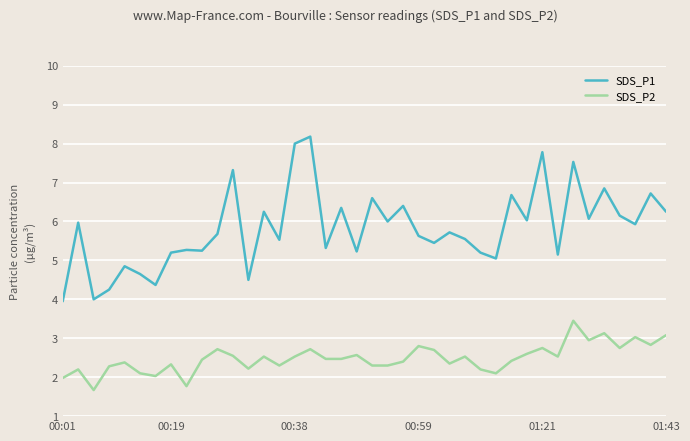

True or false: SDS_P1 and SDS_P2 intersect in this chart.

False